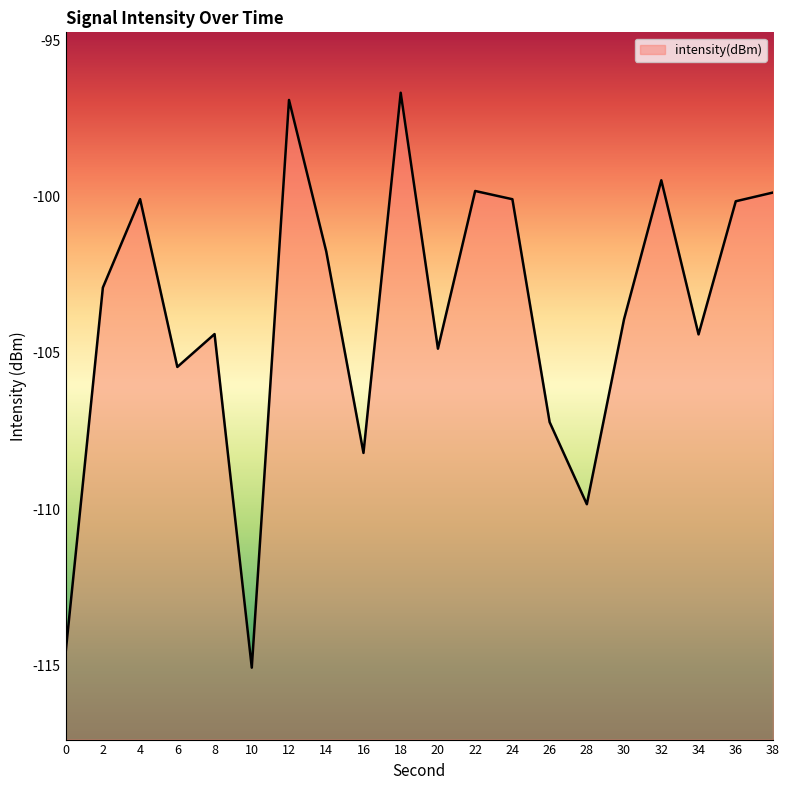

Between 8 and 22, which is larger?

22